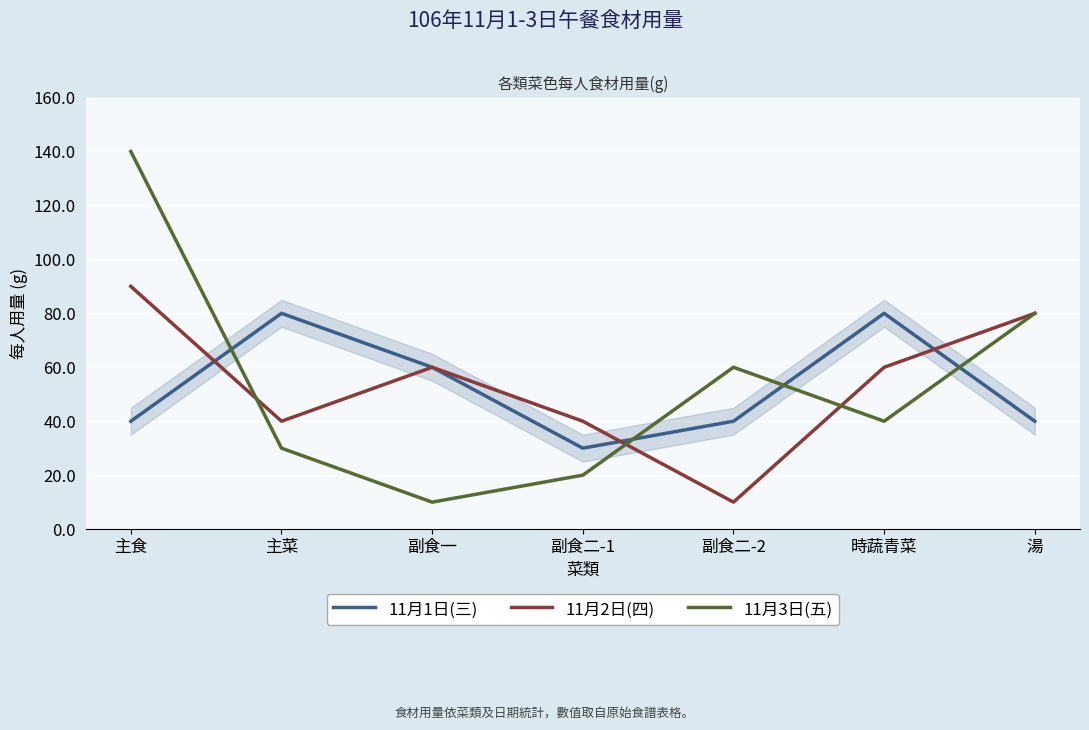

What is the total value across all series at 副食二-1?

90